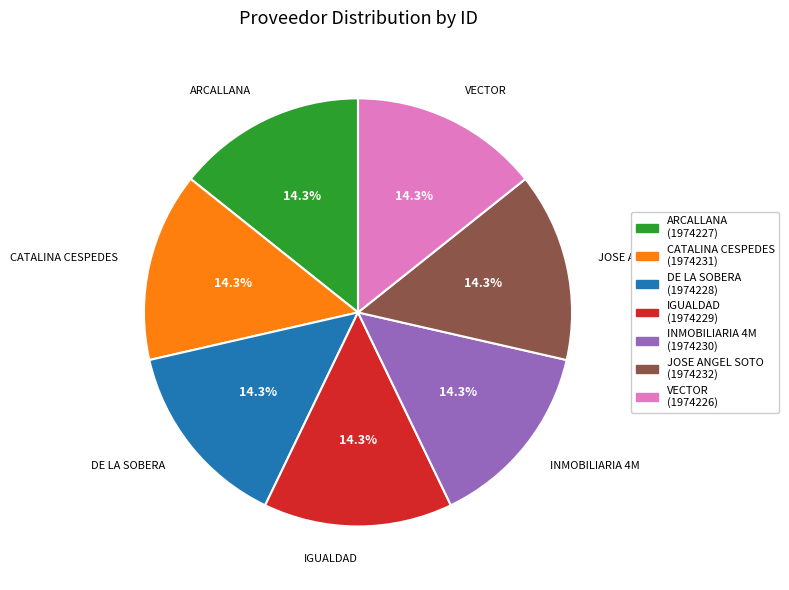

Is it true that CATALINA CESPEDES is 21% of the pie?

False